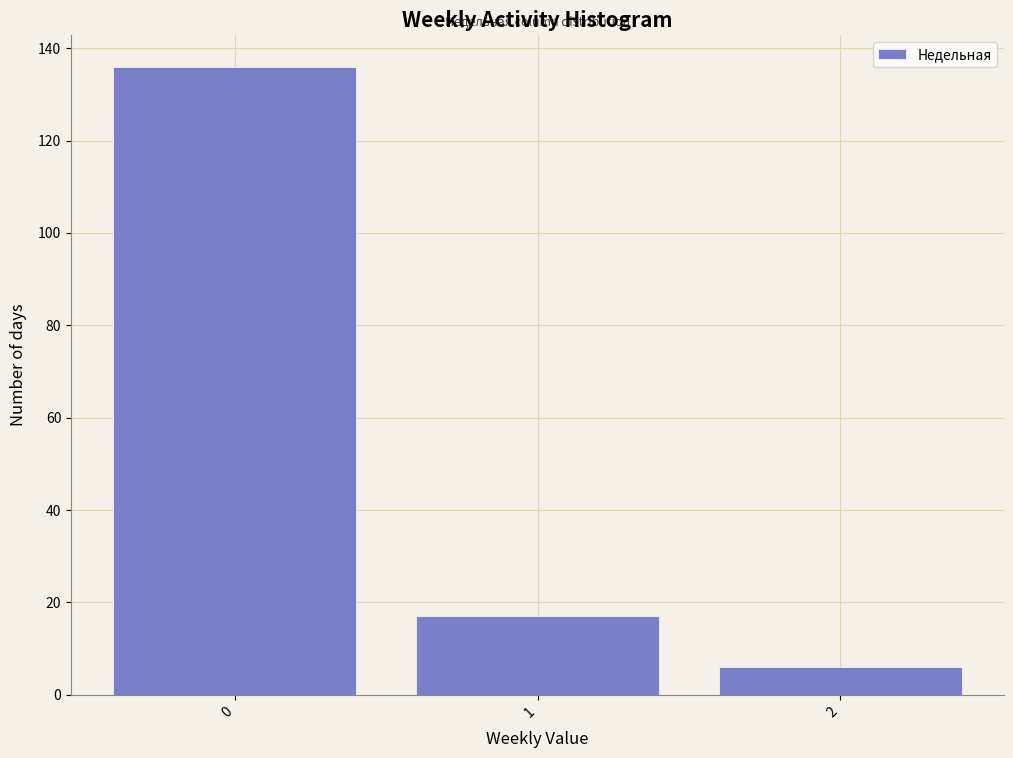

Reading left to right, what are all the values shown in this chart?

136	17	6